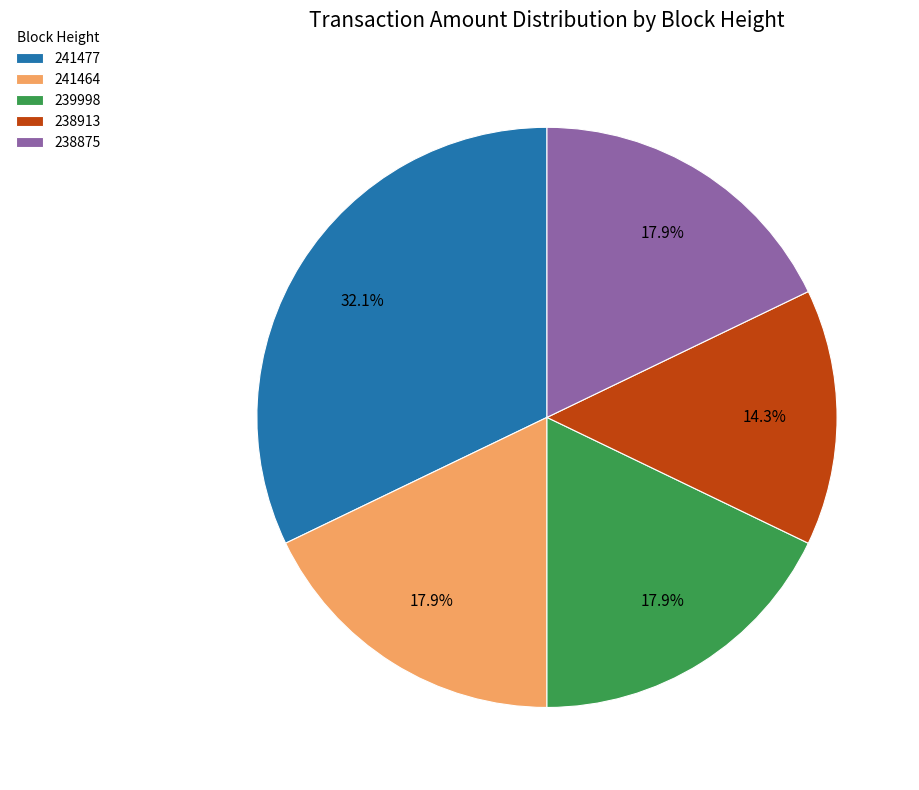

True or false: 238875 accounts for 18% of the total.

True